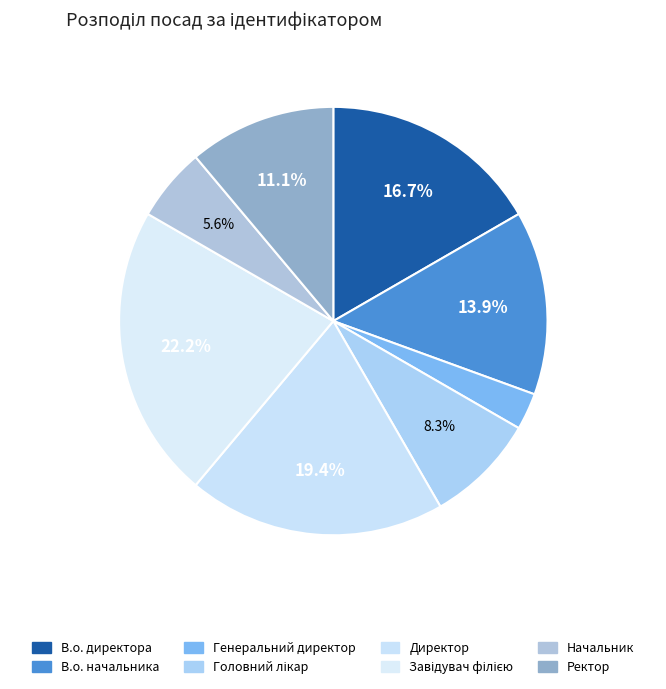

Count the number of slices in the pie.

8